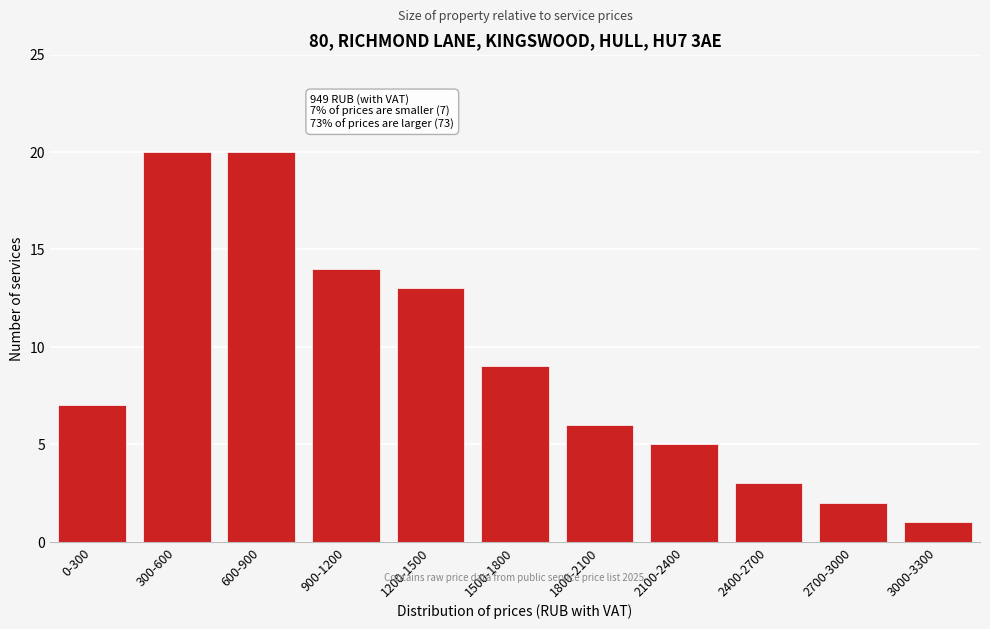

Reading right to left, what are all the values shown in this chart?

1	2	3	5	6	9	13	14	20	20	7